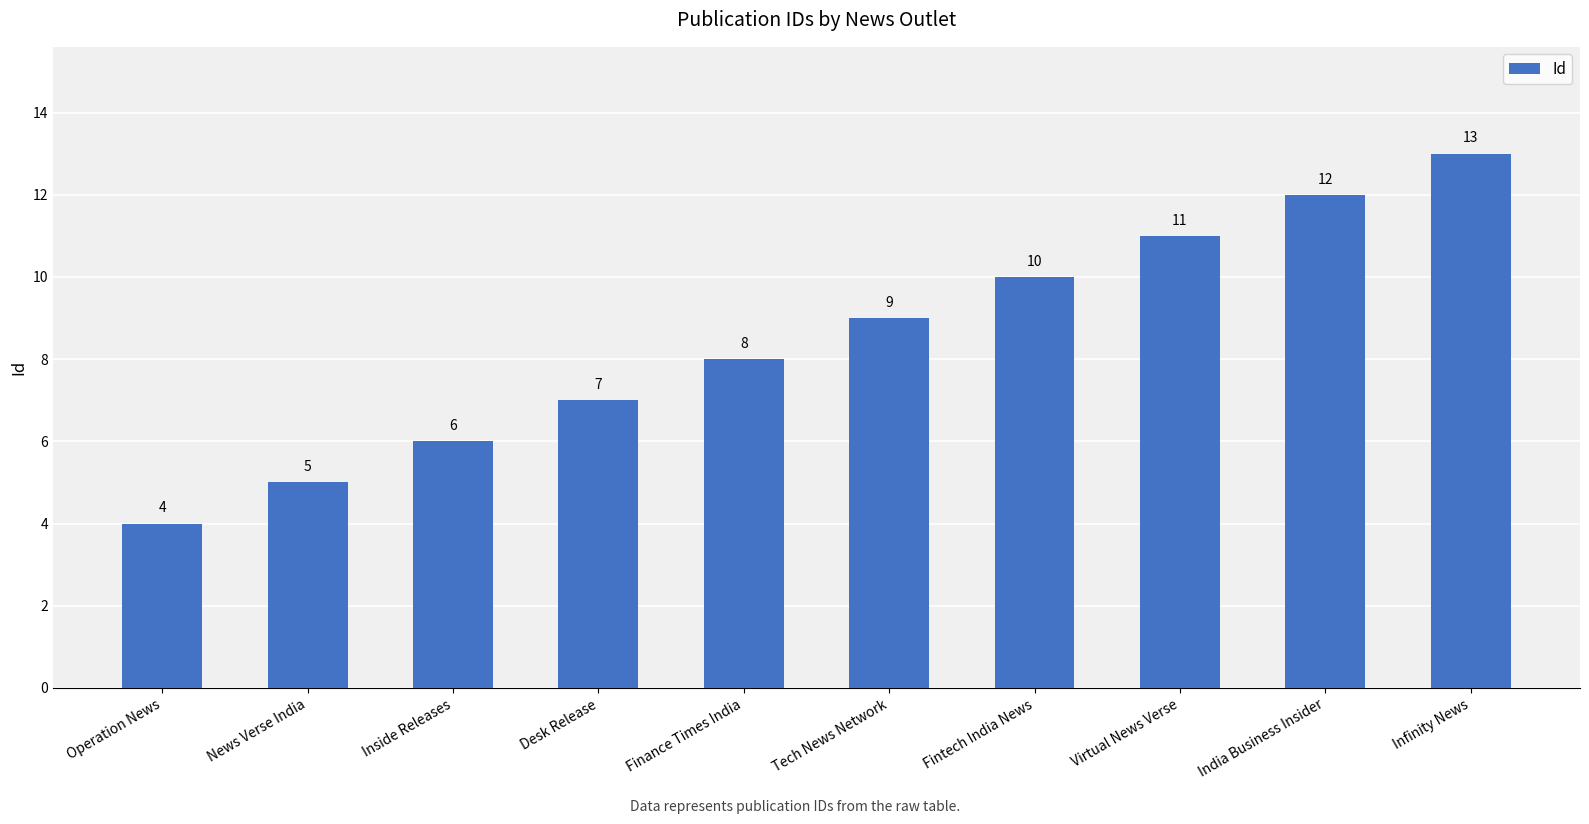

What value does the data have at Infinity News?

13